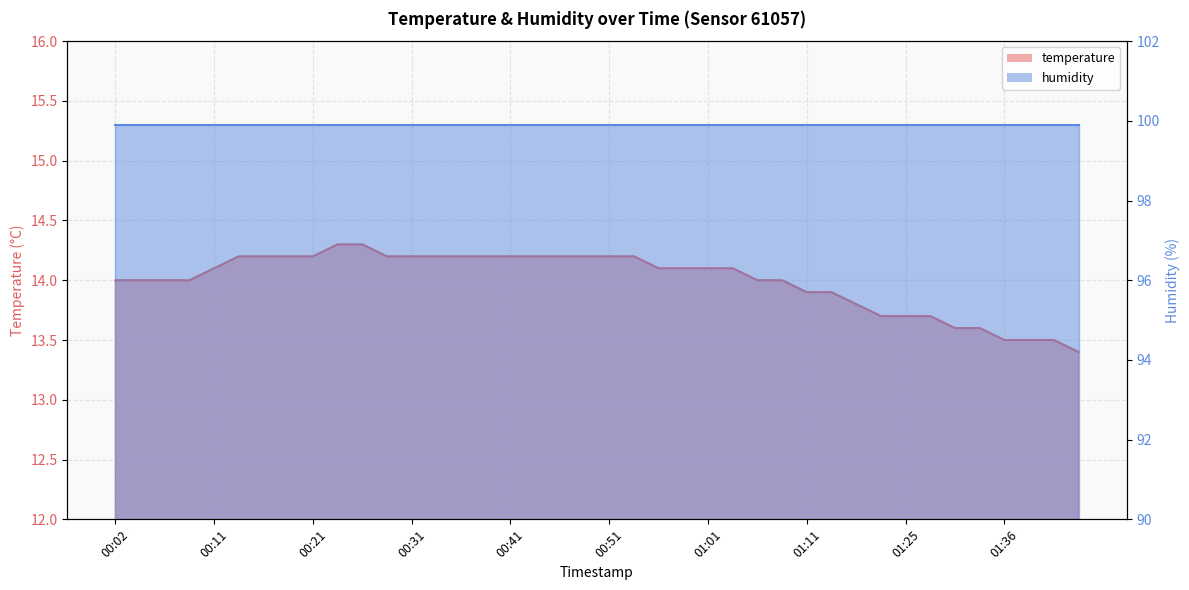

The chart shows a value of 20.3 at 01:25. True or false?

False